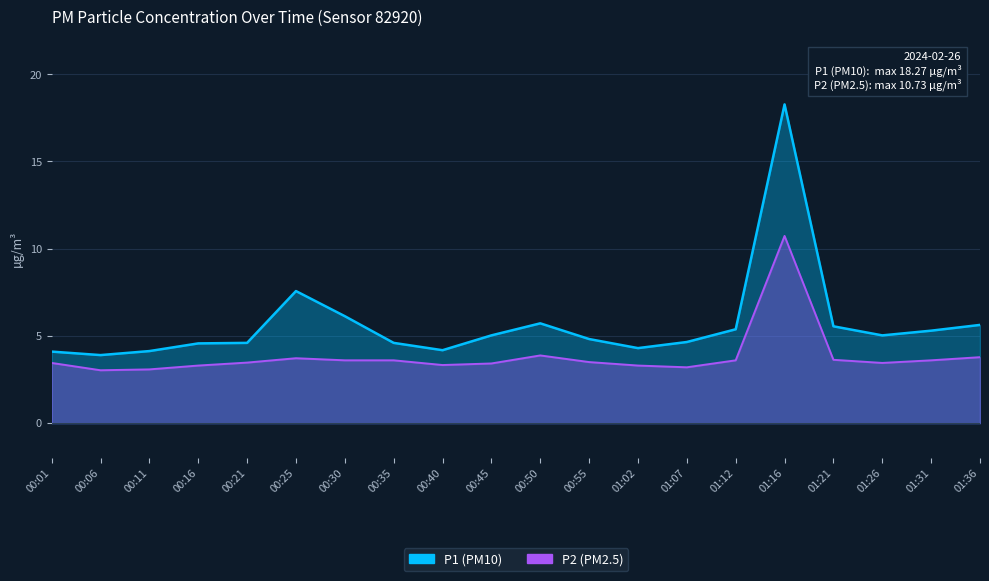

At which category does the chart reach its peak across all series?

01:16